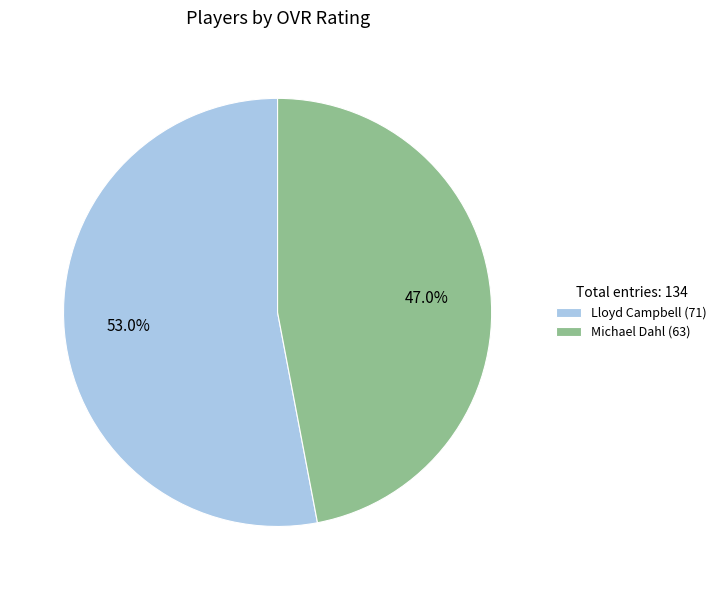

To the nearest percent, what is the average slice percentage?

50%